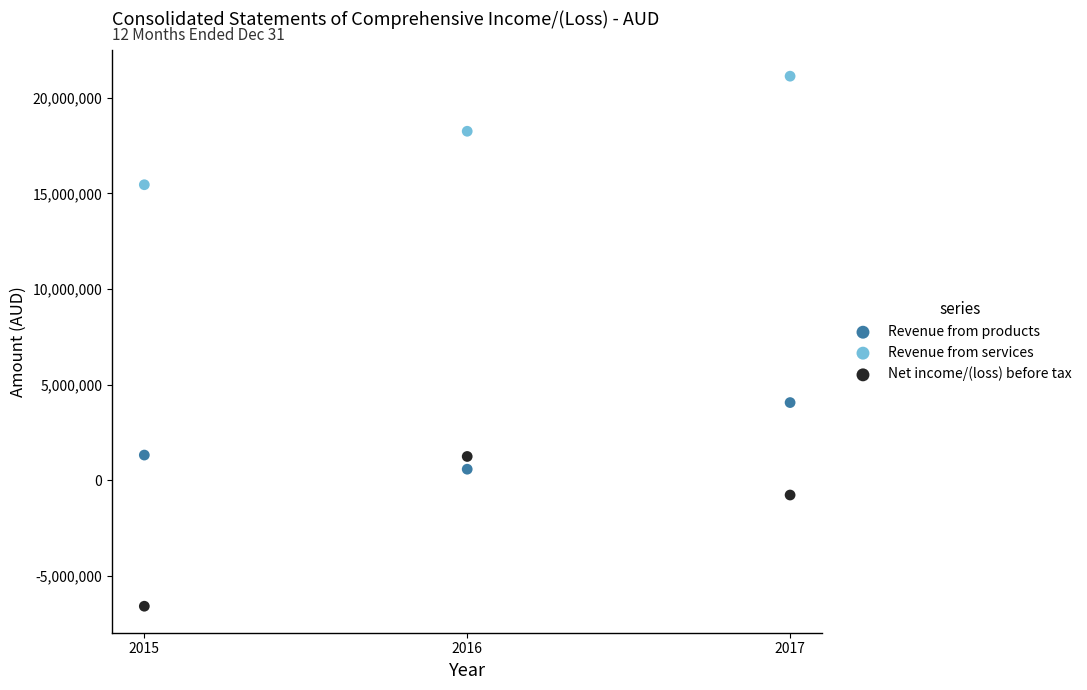

Which series reaches the maximum Y coordinate?

Revenue from services